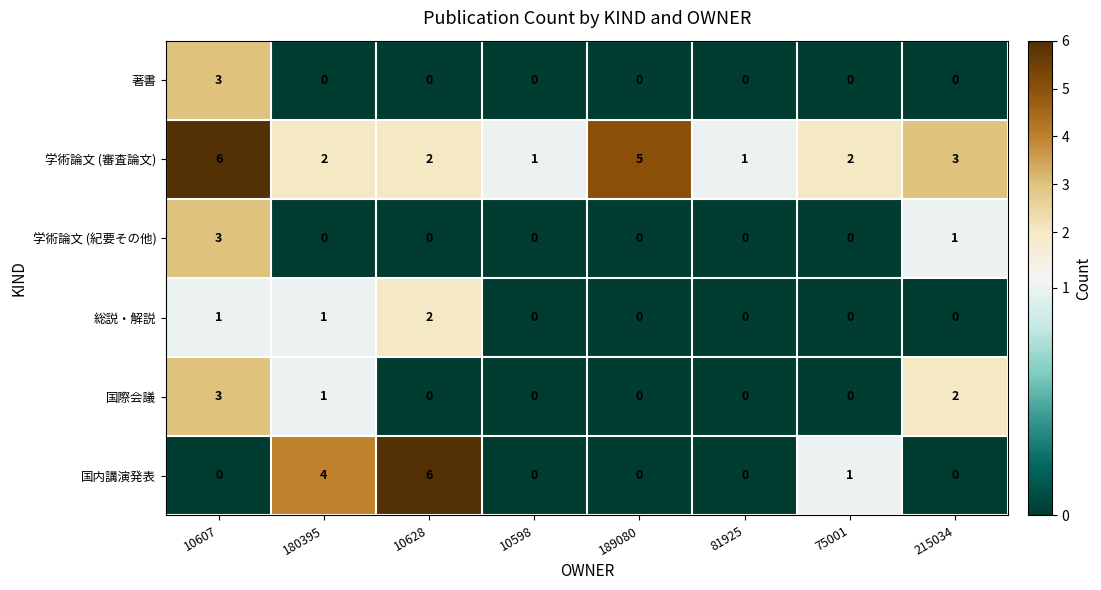

What is the sum of all 学術論文 (紀要その他) values?

4